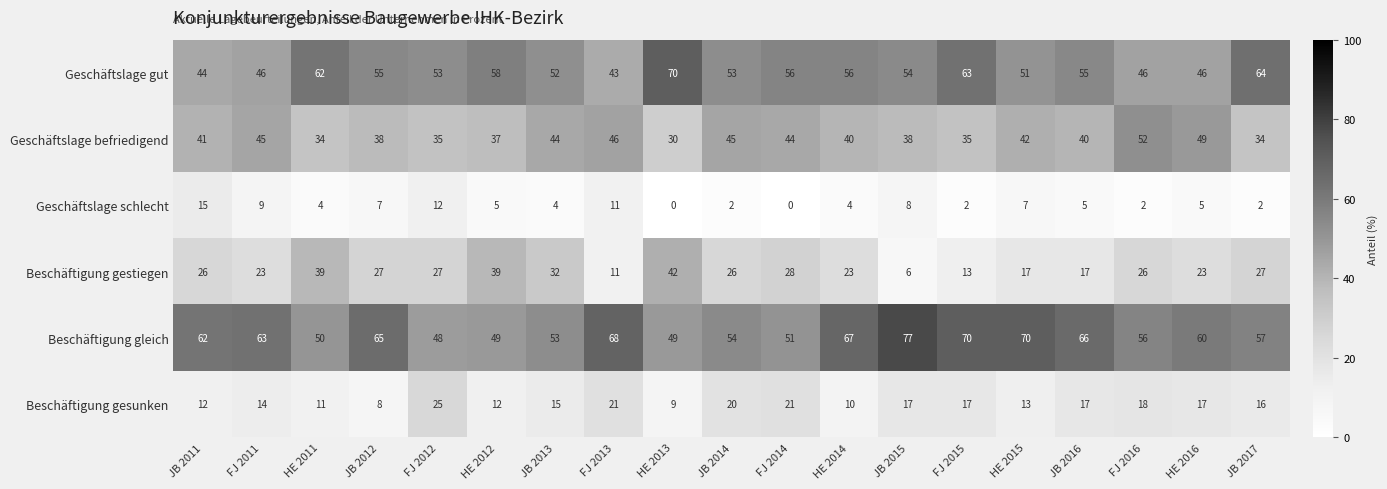

The value of Beschäftigung gesunken at HE 2015 is 4. True or false?

False